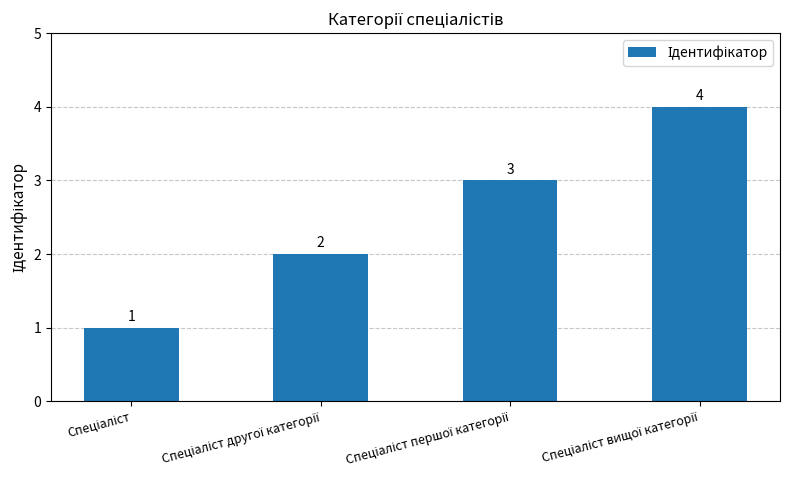

What is the value of the 2nd bar from the left?

2